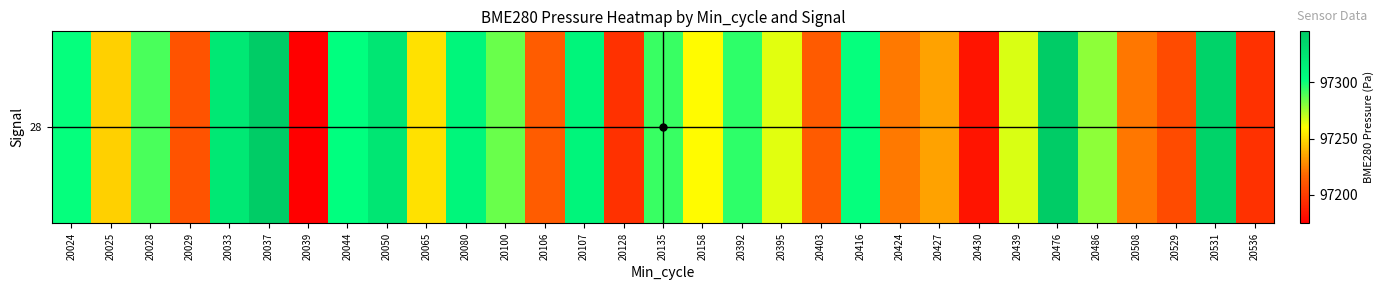

List the labels in order of value, smallest first.

20039, 20430, 20536, 20128, 20529, 20029, 20403, 20106, 20508, 20424, 20427, 20025, 20065, 20158, 20395, 20439, 20486, 20100, 20028, 20135, 20392, 20024, 20416, 20044, 20080, 20107, 20033, 20050, 20531, 20037, 20476